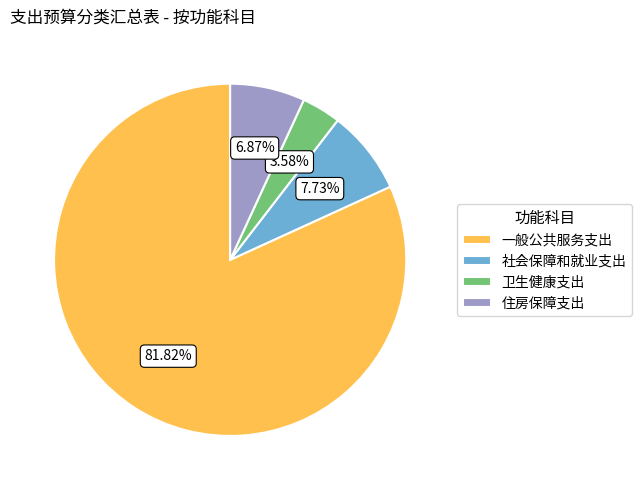

How many segments does this pie chart have?

4